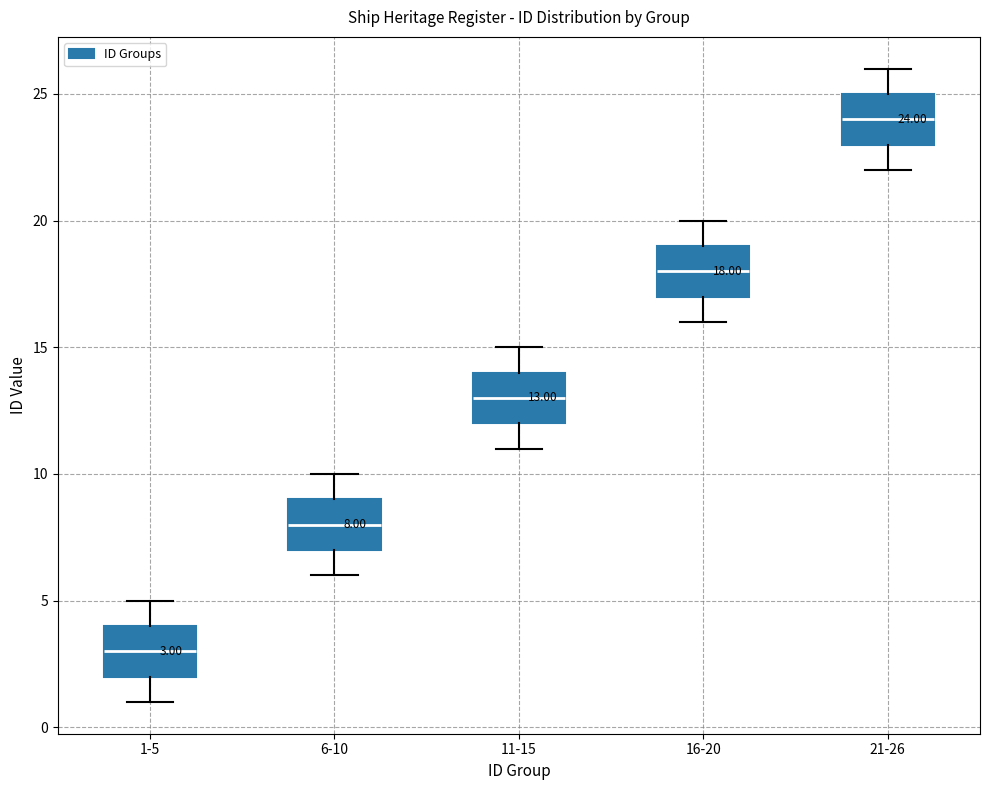

Which box has the lowest median line?

1-5